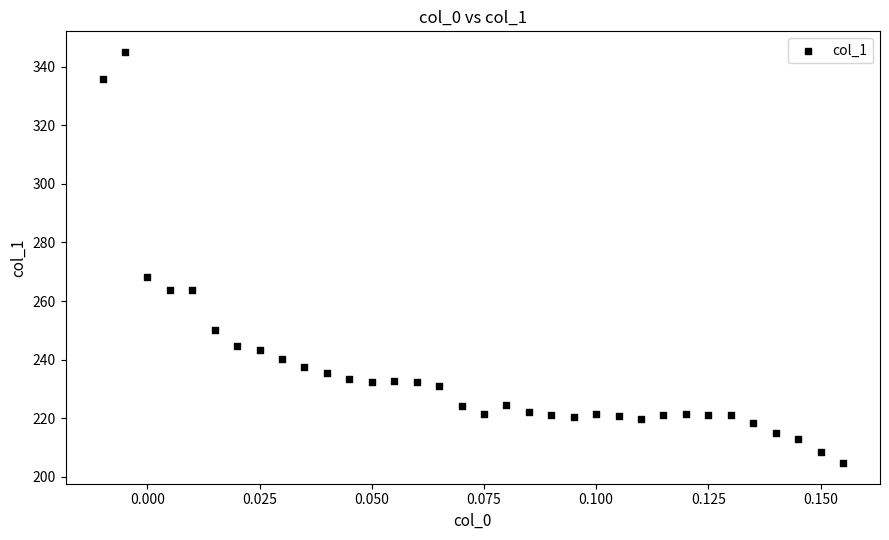

What is the range of Y values (max minus min)?

140.3